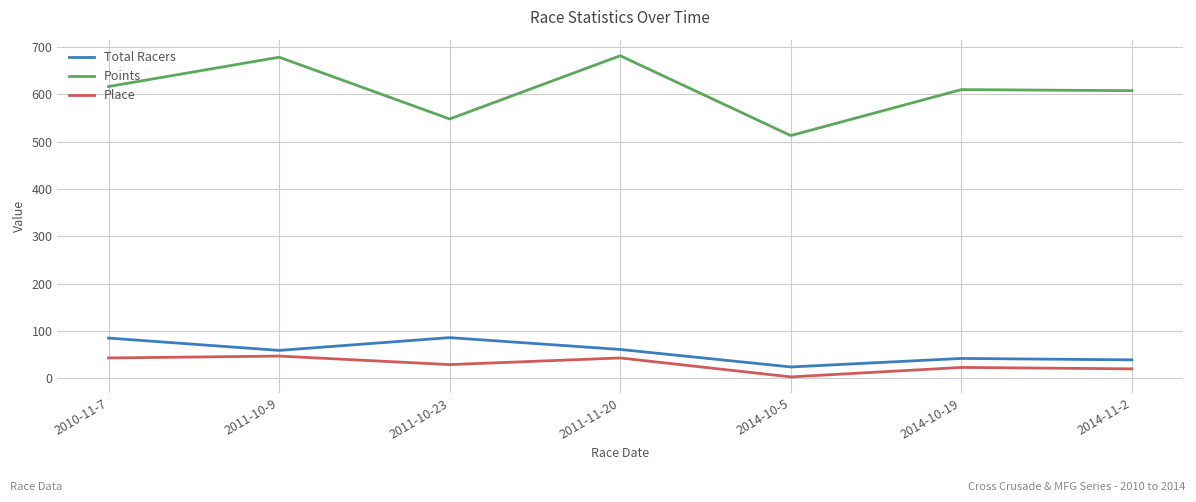

Which series has the largest range (max minus min)?

Points